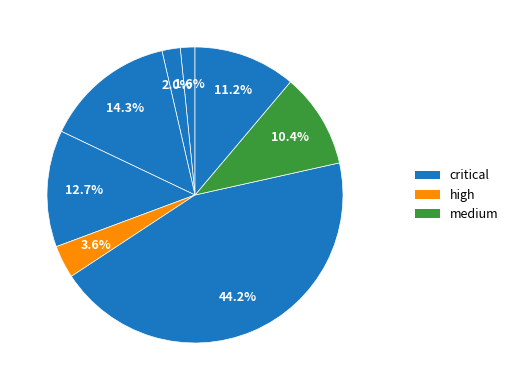

How many segments does this pie chart have?

8